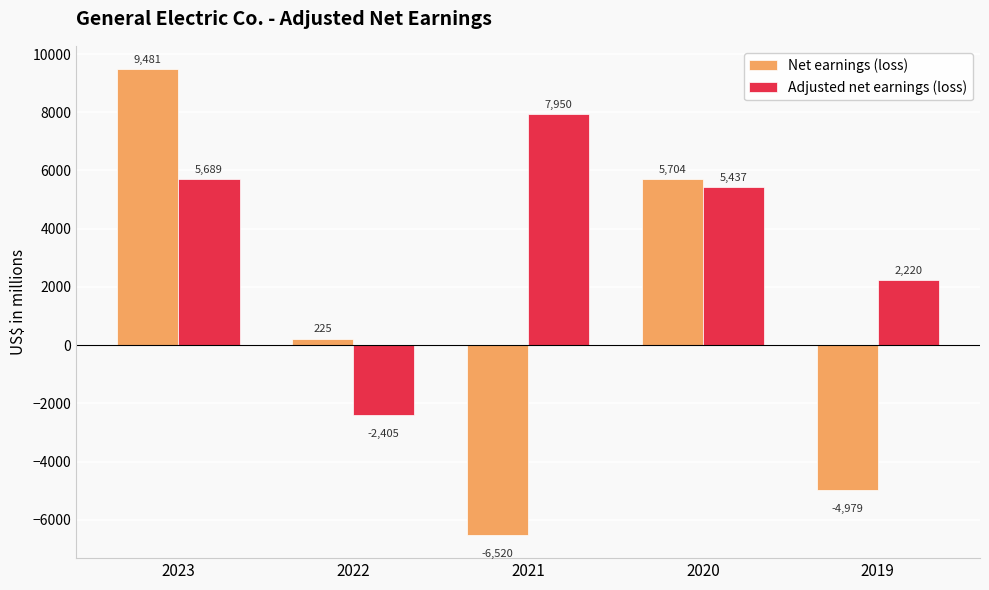

Count the number of categories in the chart.

5